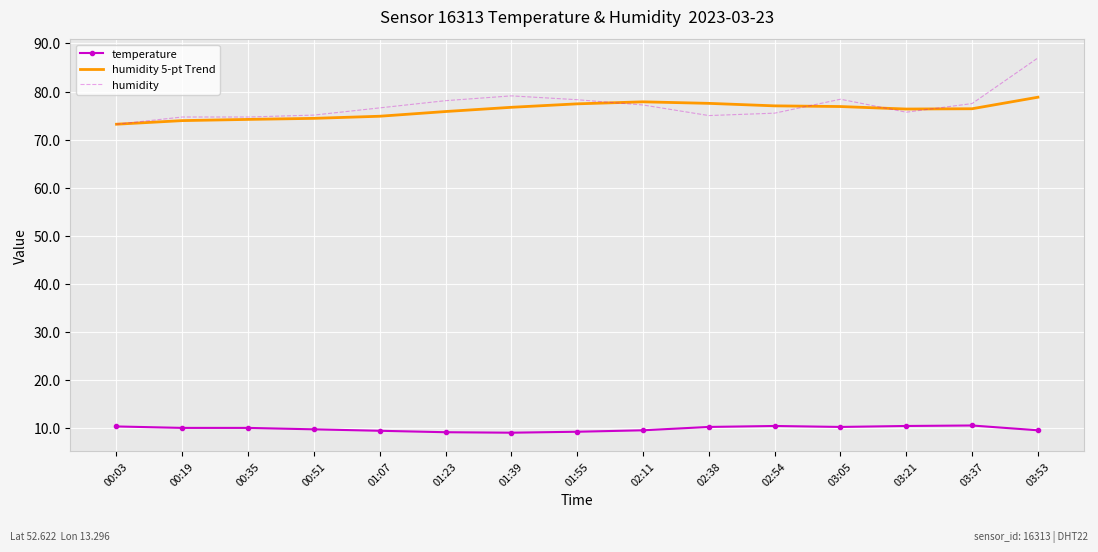

What is the minimum value for humidity 5-pt Trend?

73.2